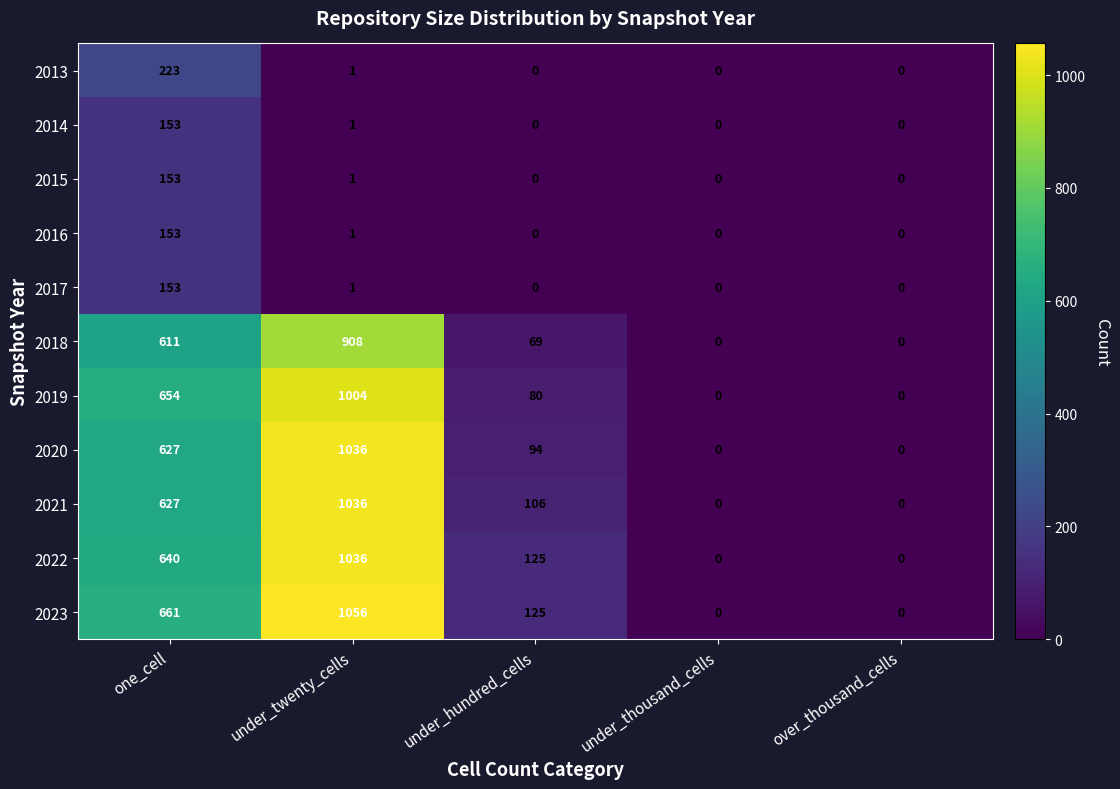

Which series has the largest total across all categories?

2023